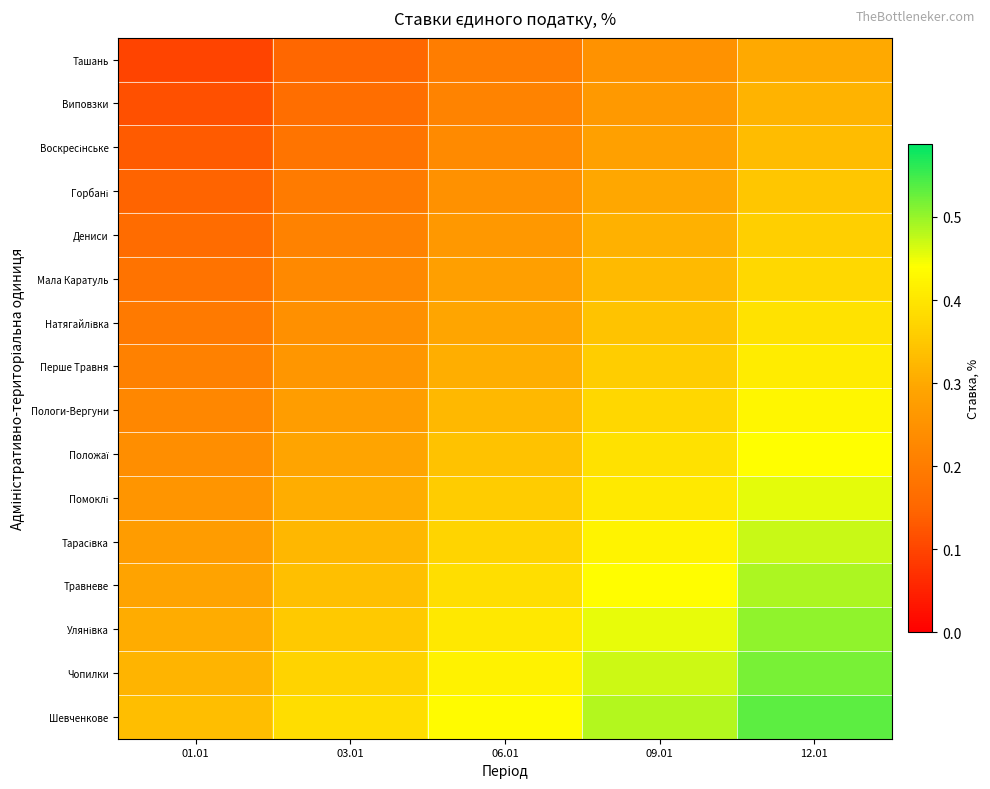

What is the total value across all series at 01.01?

3.5